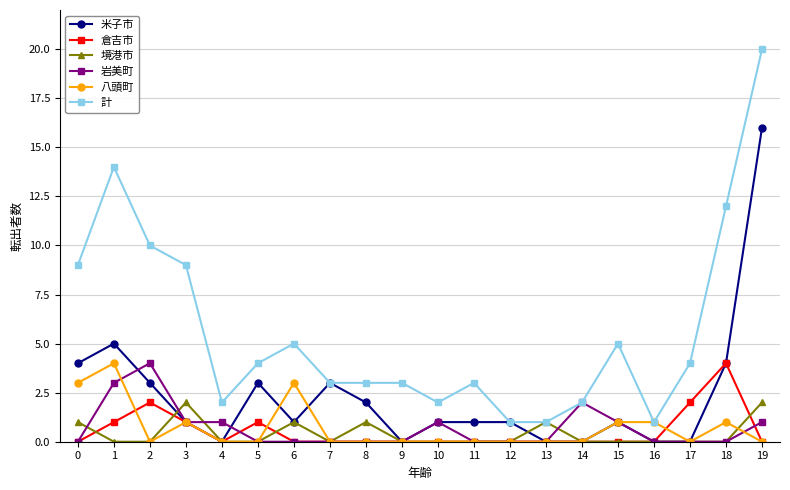

Reading right to left, transcribe all the data shown in this chart.

米子市: 19=16	18=4	17=0	16=0	15=1	14=0	13=0	12=1	11=1	10=1	9=0	8=2	7=3	6=1	5=3	4=0	3=1	2=3	1=5	0=4
倉吉市: 19=0	18=4	17=2	16=0	15=0	14=0	13=0	12=0	11=0	10=0	9=0	8=0	7=0	6=0	5=1	4=0	3=1	2=2	1=1	0=0
境港市: 19=2	18=0	17=0	16=0	15=0	14=0	13=1	12=0	11=0	10=0	9=0	8=1	7=0	6=1	5=0	4=0	3=2	2=0	1=0	0=1
岩美町: 19=1	18=0	17=0	16=0	15=1	14=2	13=0	12=0	11=0	10=1	9=0	8=0	7=0	6=0	5=0	4=1	3=1	2=4	1=3	0=0
八頭町: 19=0	18=1	17=0	16=1	15=1	14=0	13=0	12=0	11=0	10=0	9=0	8=0	7=0	6=3	5=0	4=0	3=1	2=0	1=4	0=3
計: 19=20	18=12	17=4	16=1	15=5	14=2	13=1	12=1	11=3	10=2	9=3	8=3	7=3	6=5	5=4	4=2	3=9	2=10	1=14	0=9